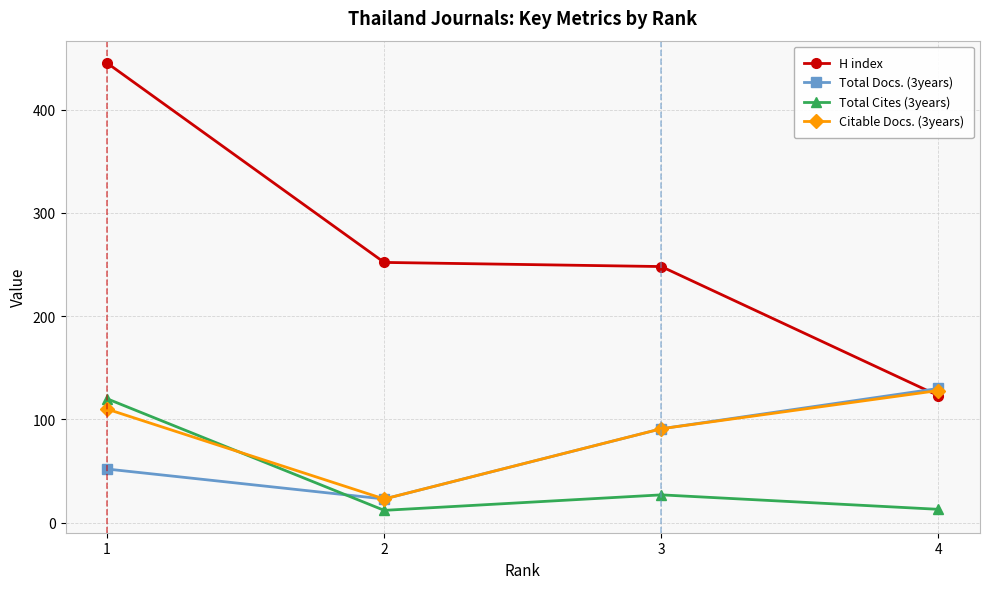

True or false: Citable Docs. (3years) has a value of 67 at 1.

False